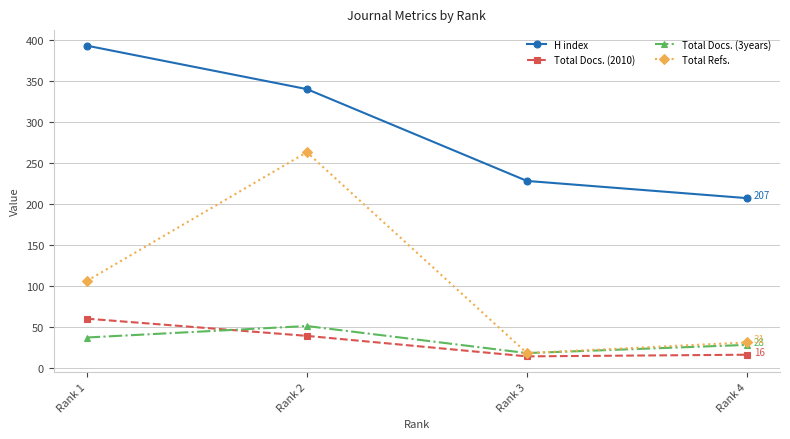

Where does the Total Docs. (2010) series first go above 39?

Rank 1